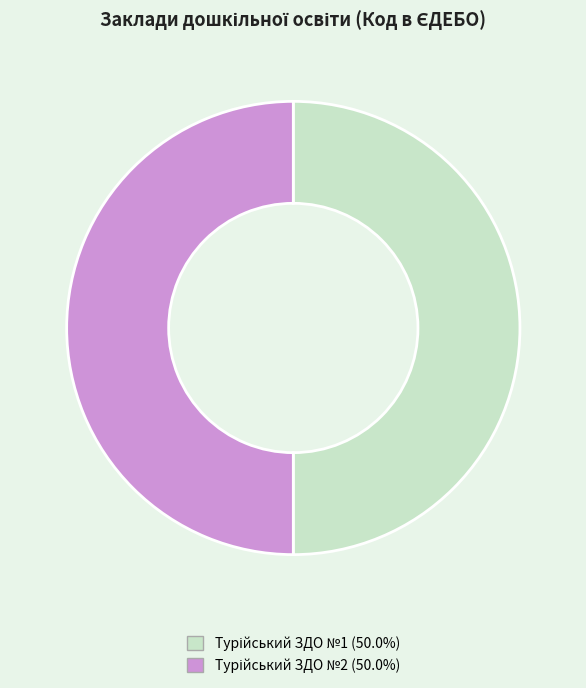

What is the smallest slice in the pie chart?

Турійський ЗДО №1